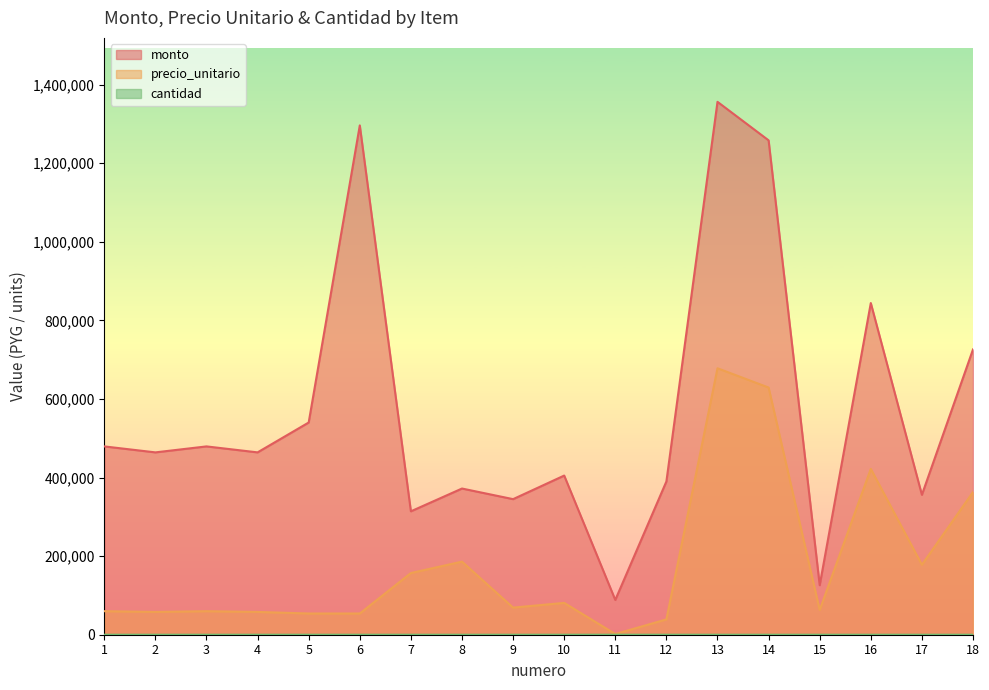

Rank the series at 11 from highest to lowest value.

monto, precio_unitario, cantidad